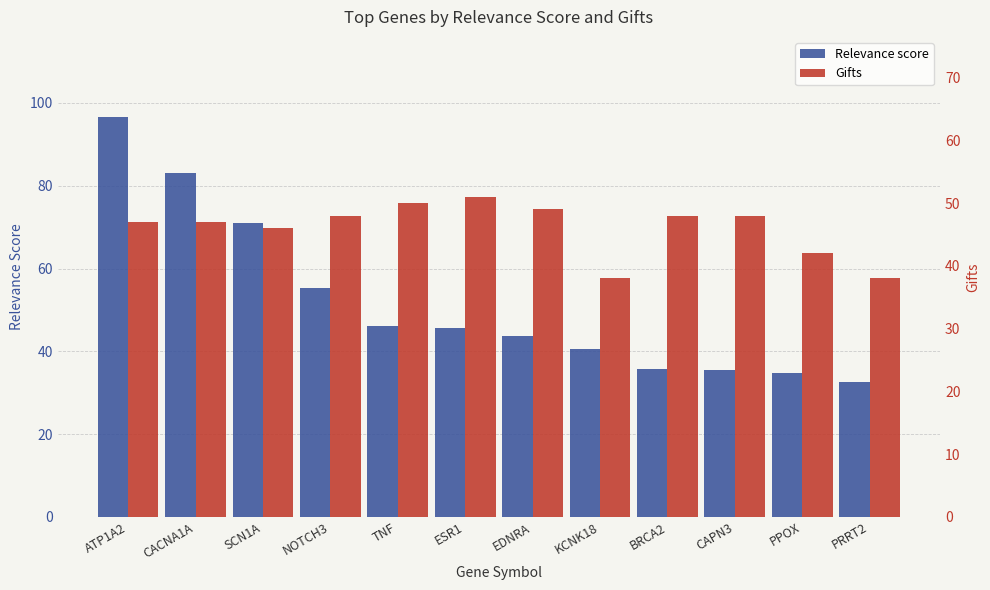

Which series changed the most between TNF and BRCA2?

Relevance score